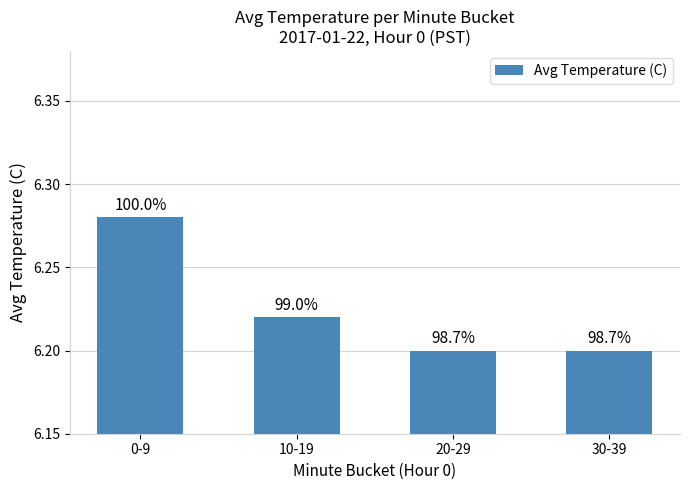

What position from the right is 20-29?

2